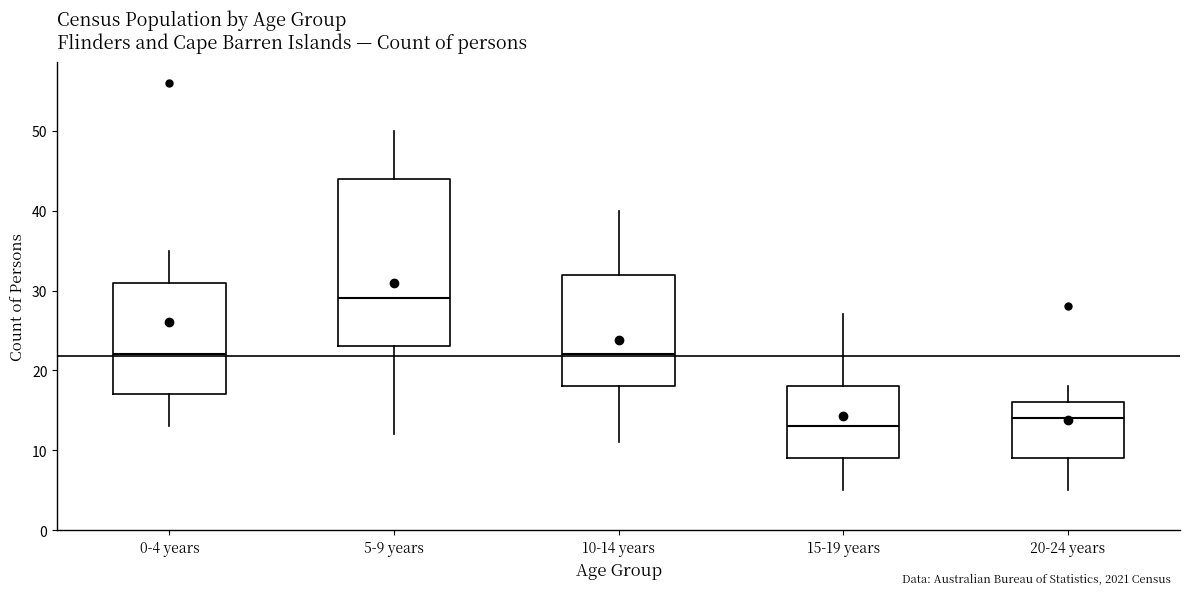

Which box is the tallest, from its lower edge to its upper edge?

5-9 years